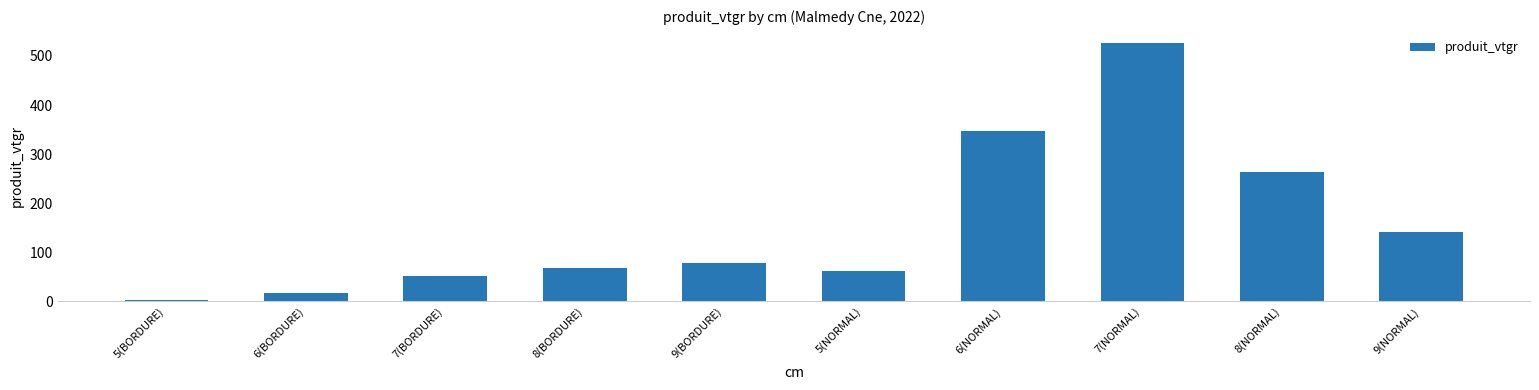

How many data points are above 79?

5